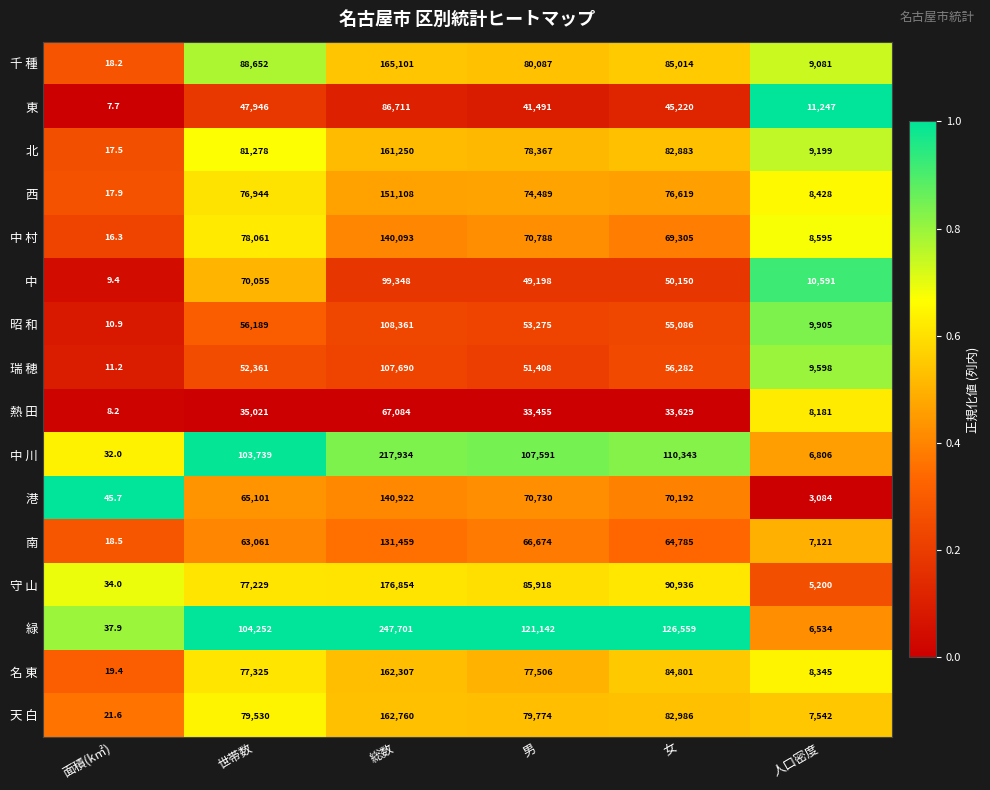

Which series changed the most between 世帯数 and 総数?

緑